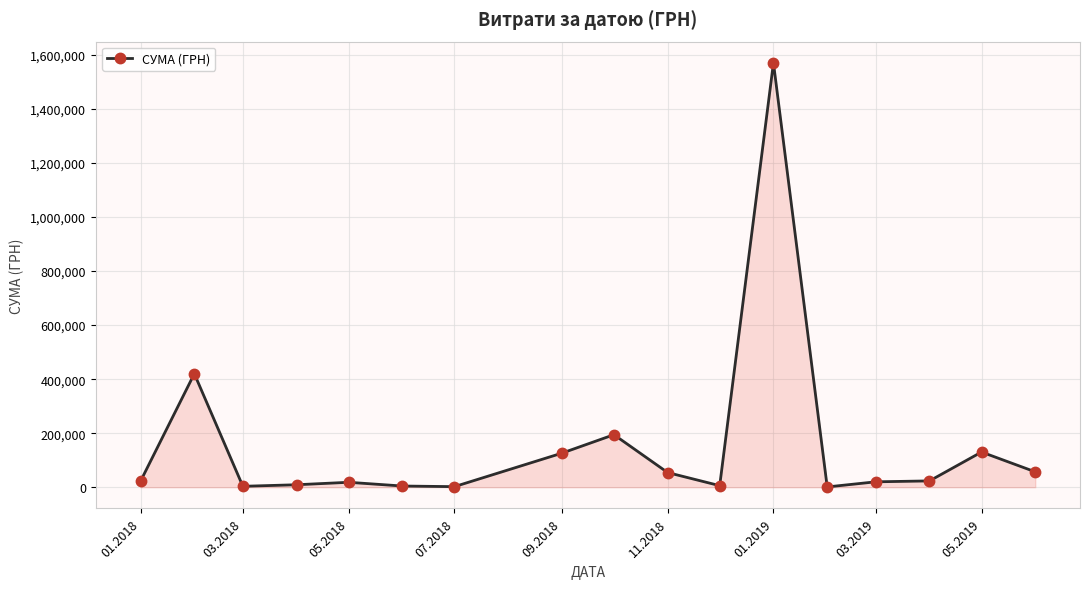

How many data points are less than 22558?

8